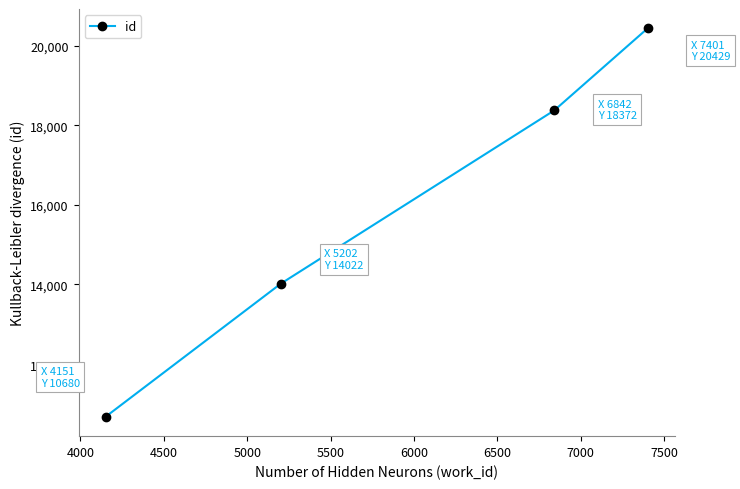

What is the smallest value displayed?

10680